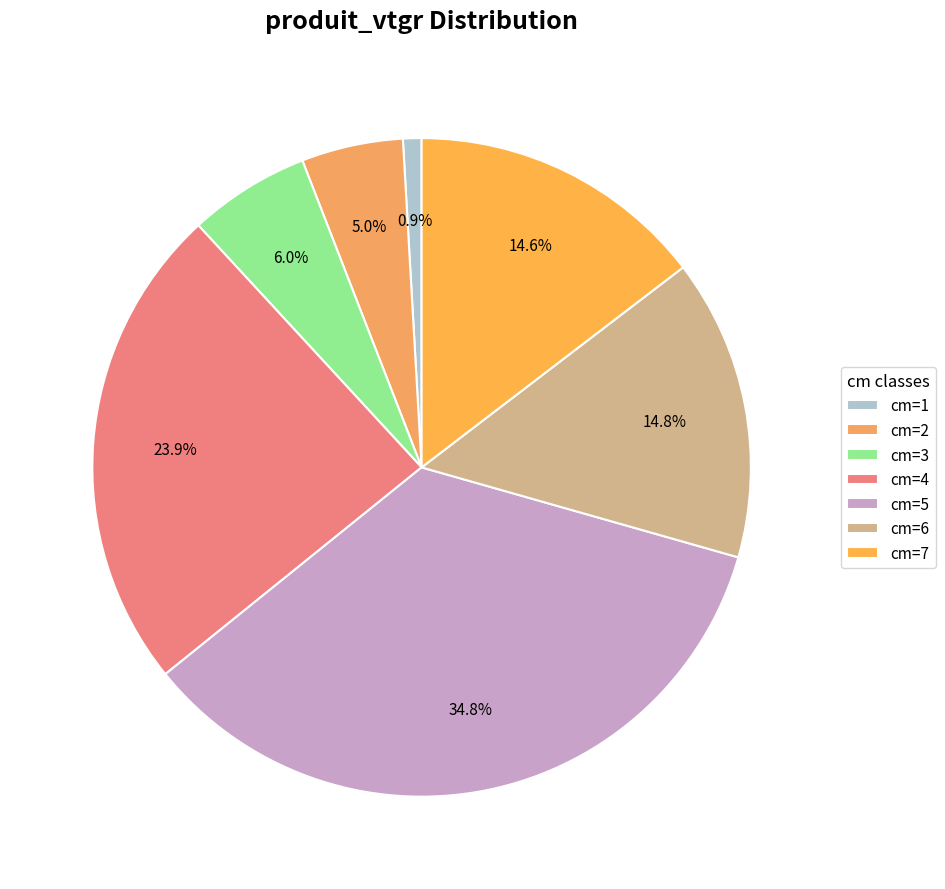

Count the number of slices in the pie.

7